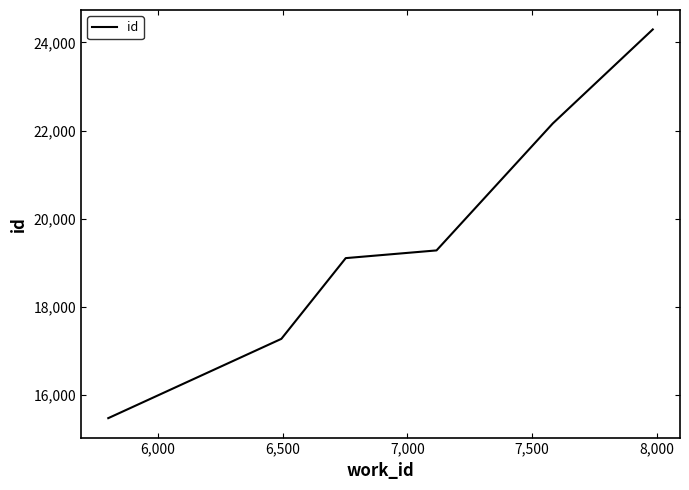

What is the difference between the maximum and second lowest values?

7026